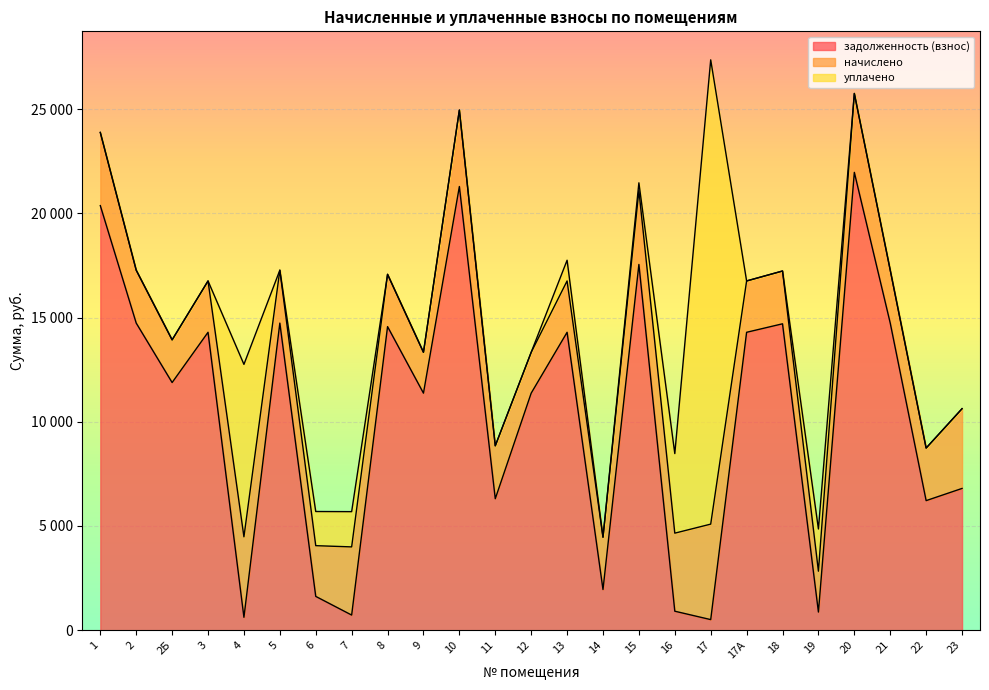

What are all the series names shown in the legend?

задолженность (взнос), начислено, уплачено